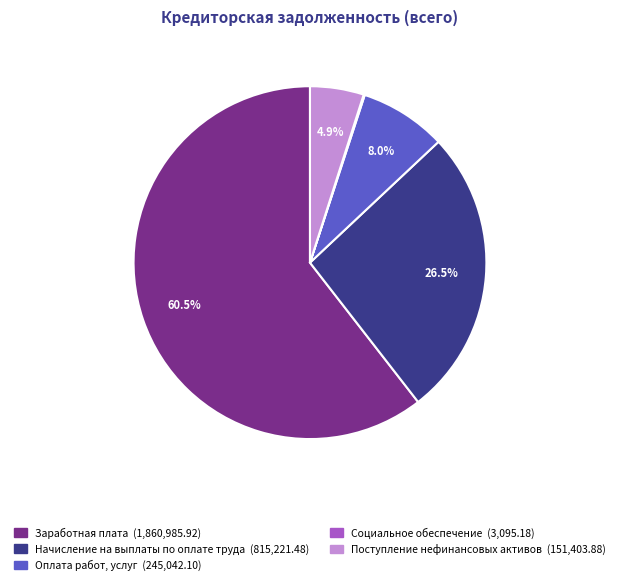

The Оплата работ, услуг slice represents 8% of the pie. True or false?

True